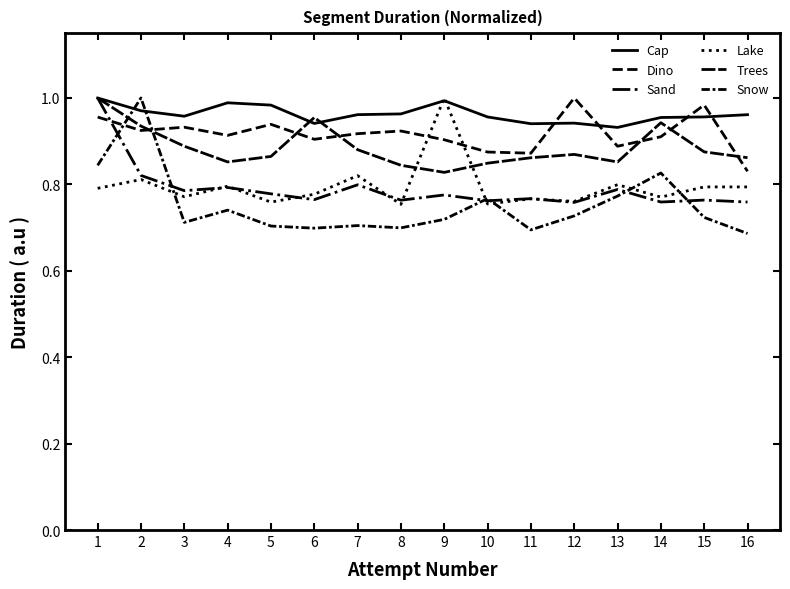

At how many categories does at least one series exceed 0?

16